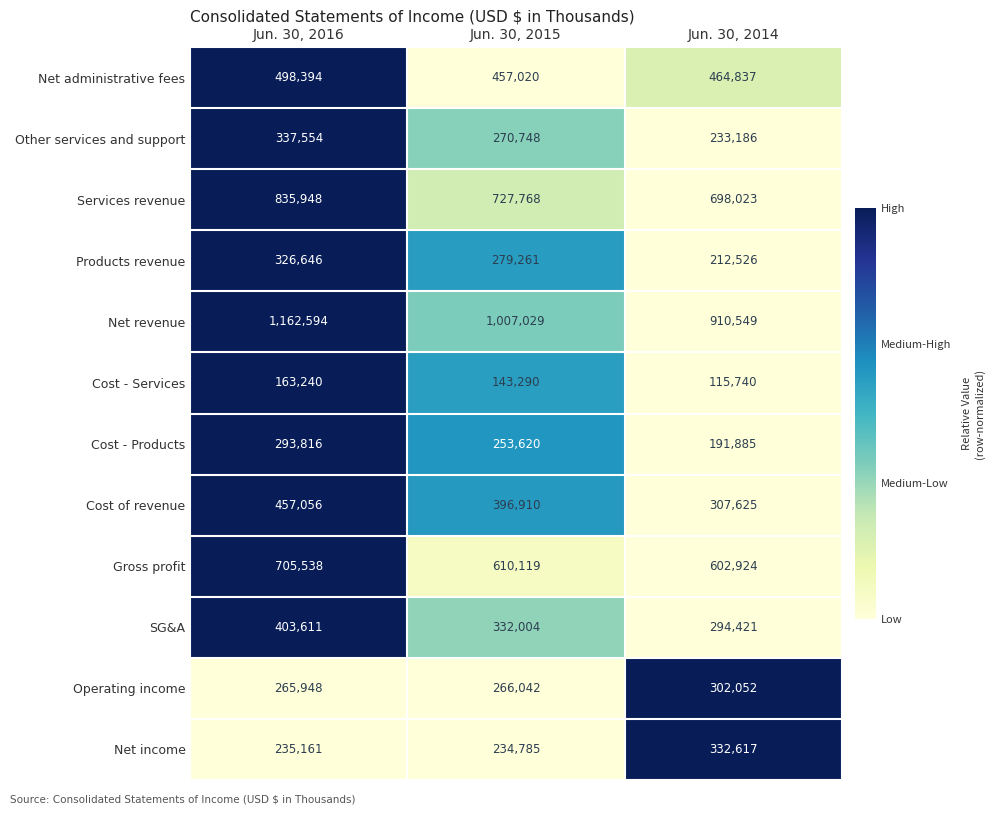

Which series changed the most between Jun. 30, 2016 and Jun. 30, 2014?

Net revenue